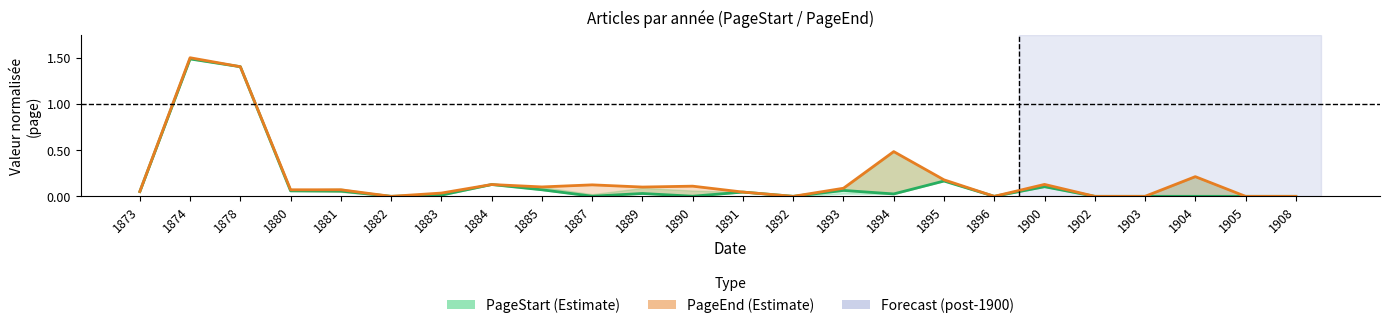

In PageEnd (Estimate), how many points are higher than both neighbors (excluding endpoints)?

7